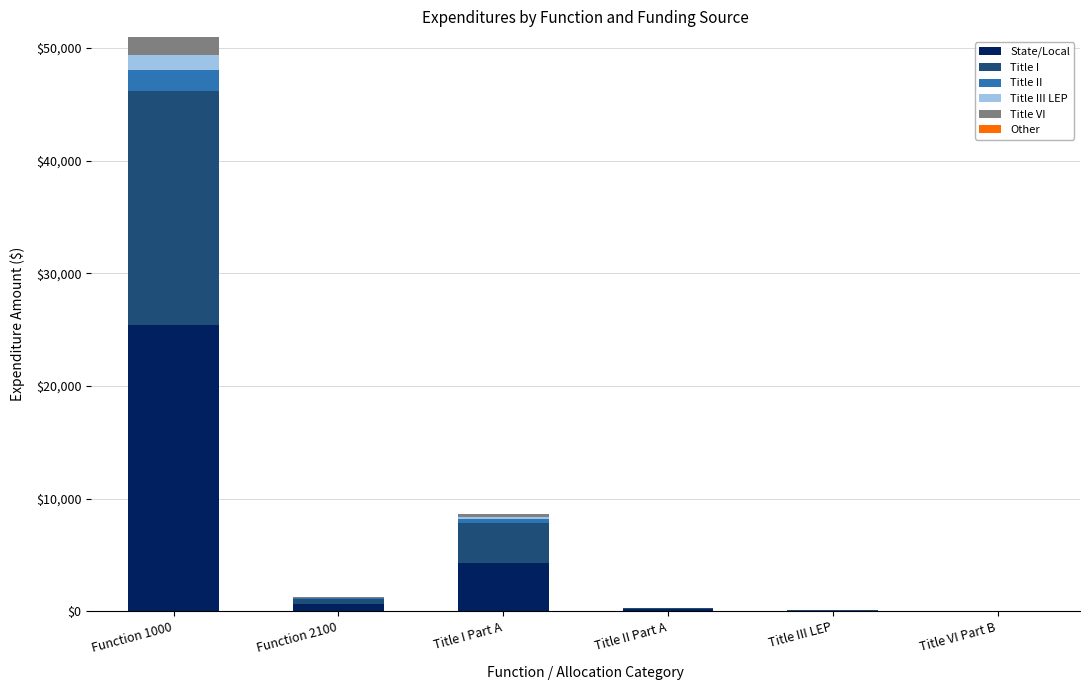

Are the bars grouped side by side (vs. stacked)?

No